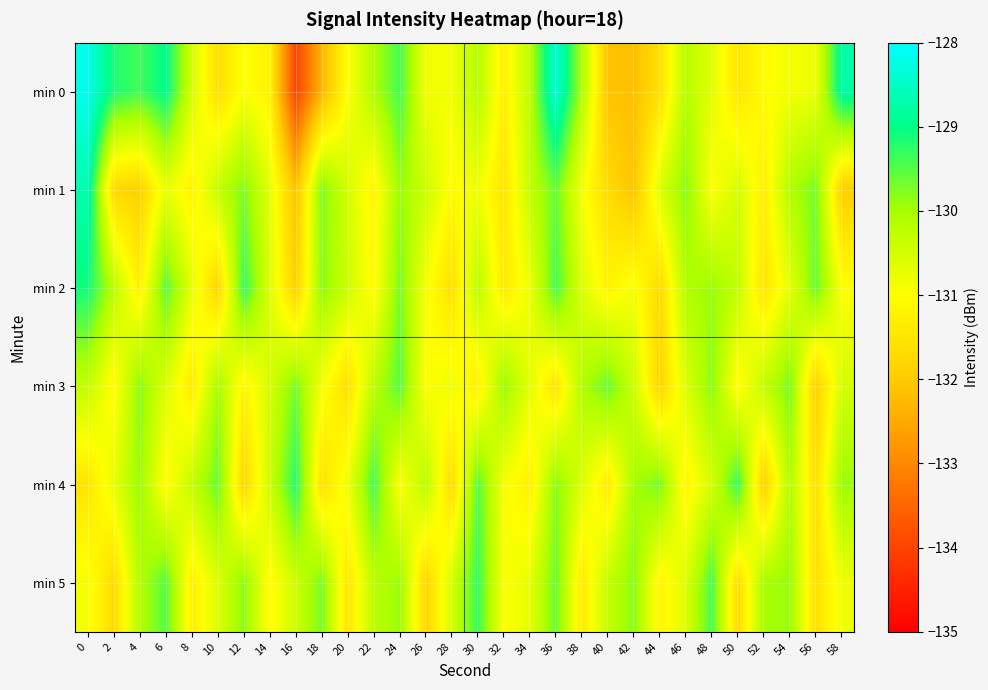

How many distinct data groups are displayed?

6